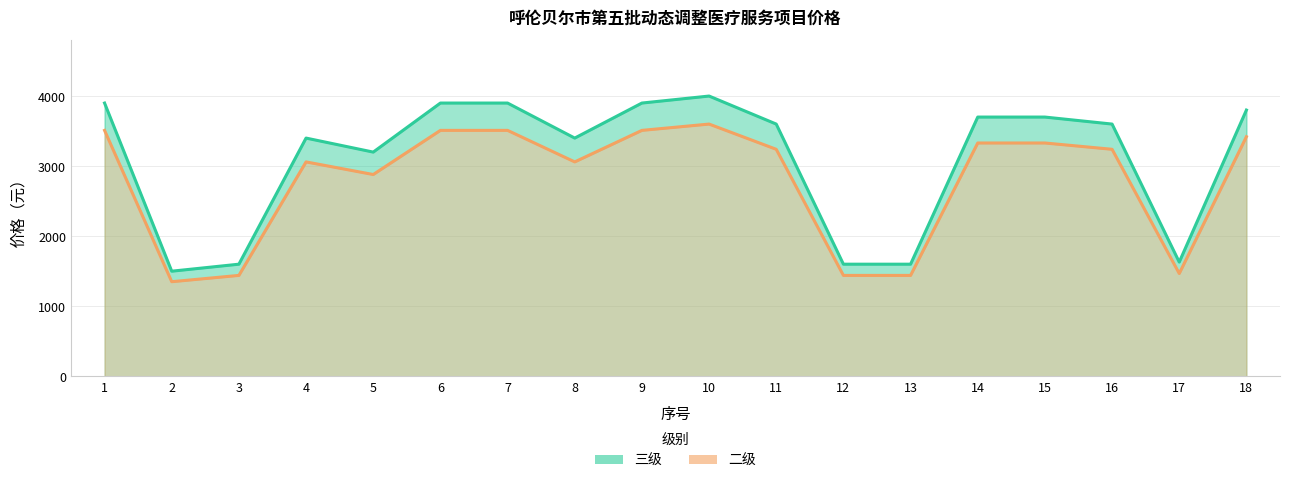

What is the difference between the second highest and minimum values in the 三级 series?

2400